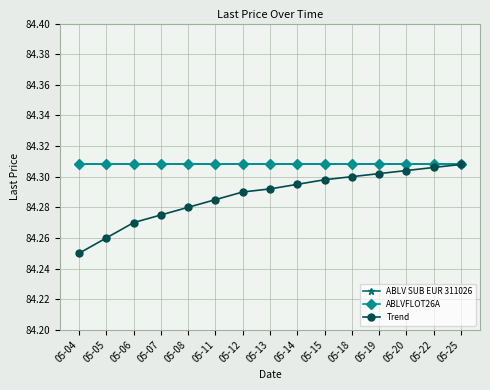

True or false: ABLV SUB EUR 311026 and Trend cross at least once.

False